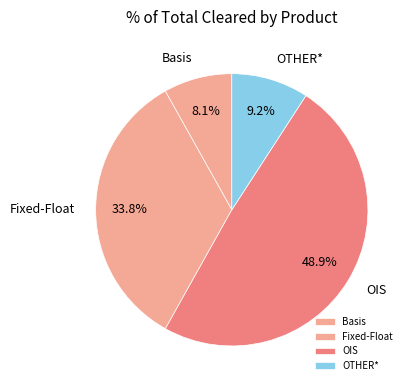

Is OTHER* the majority of the pie?

No